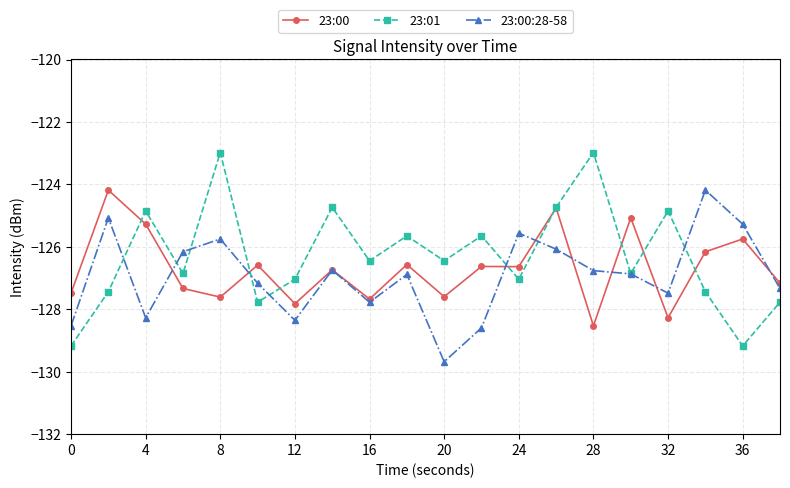

How many interior local peaks does the 23:01 series have?

7